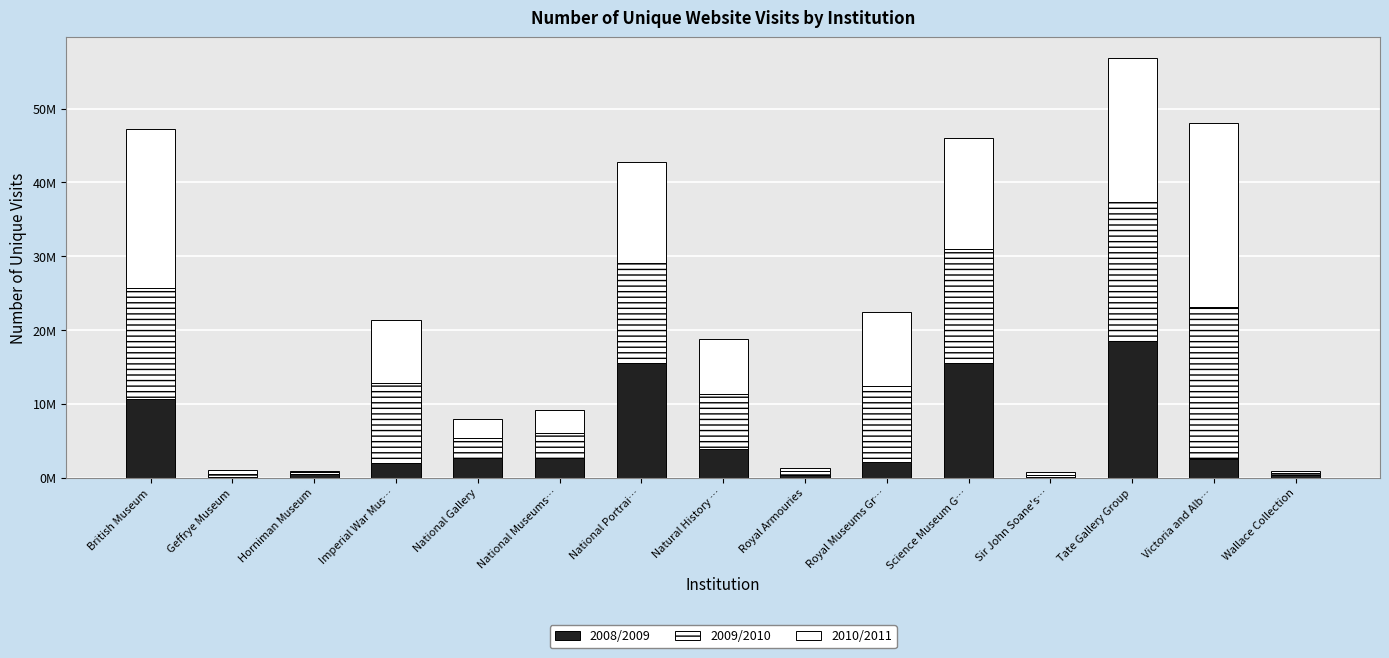

What is the sum of the 2009/2010 values at Royal Armouries and Wallace Collection?

767391